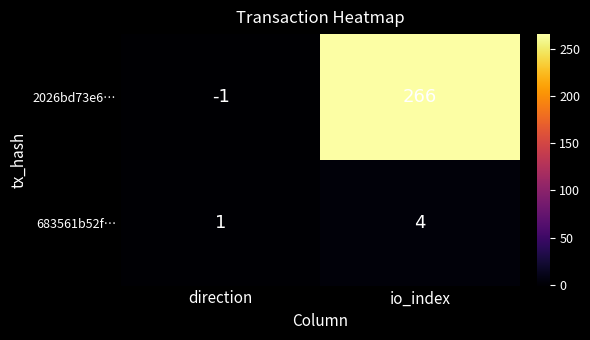

Which series has the largest total across all categories?

2026bd73e6…